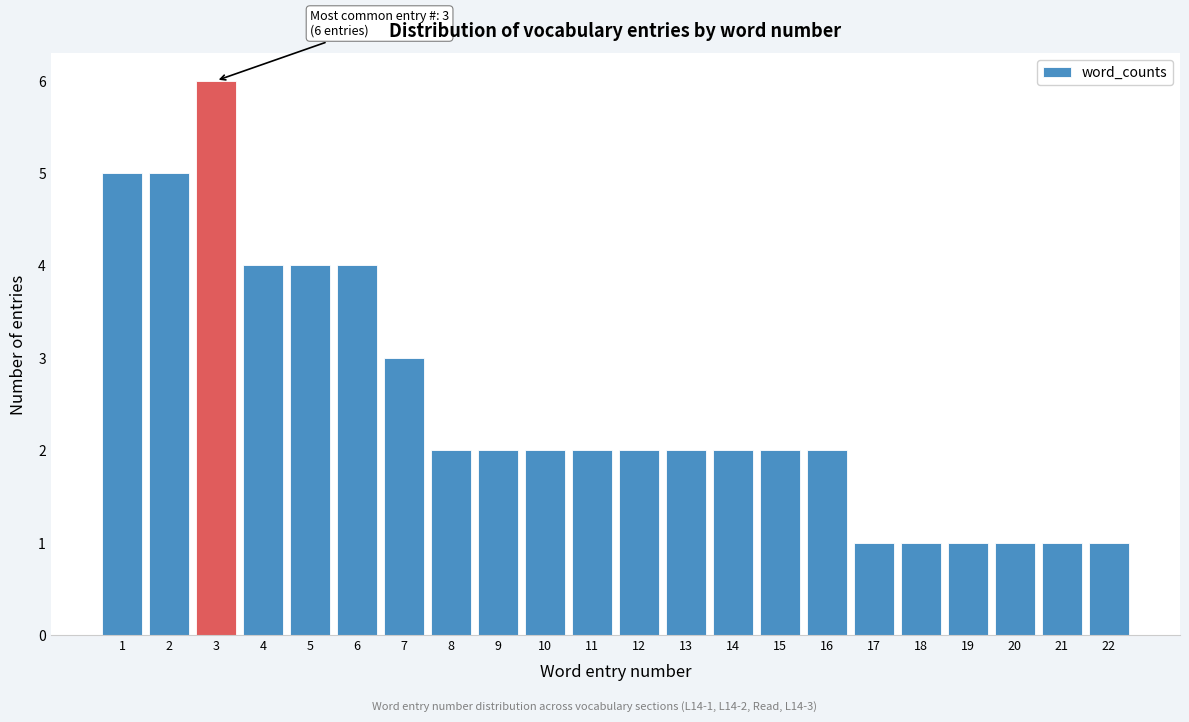

Over which range of the x-axis is the bar tallest?

2.5 to 3.5